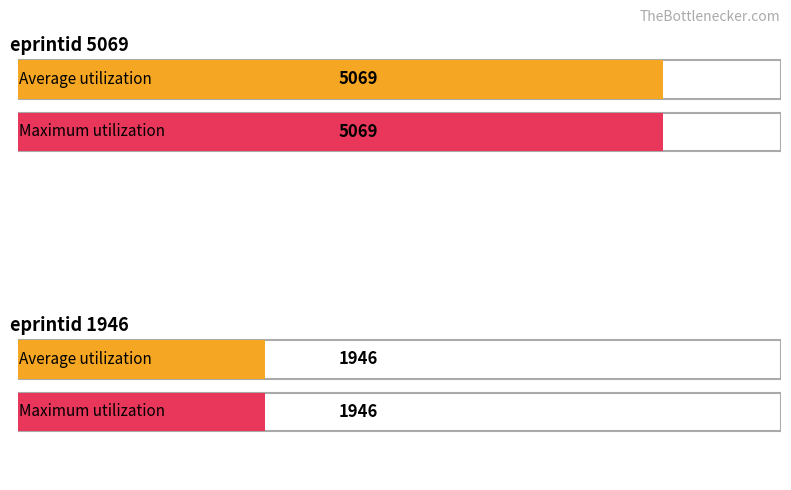

How many data points in Maximum utilization are less than 5069?

1